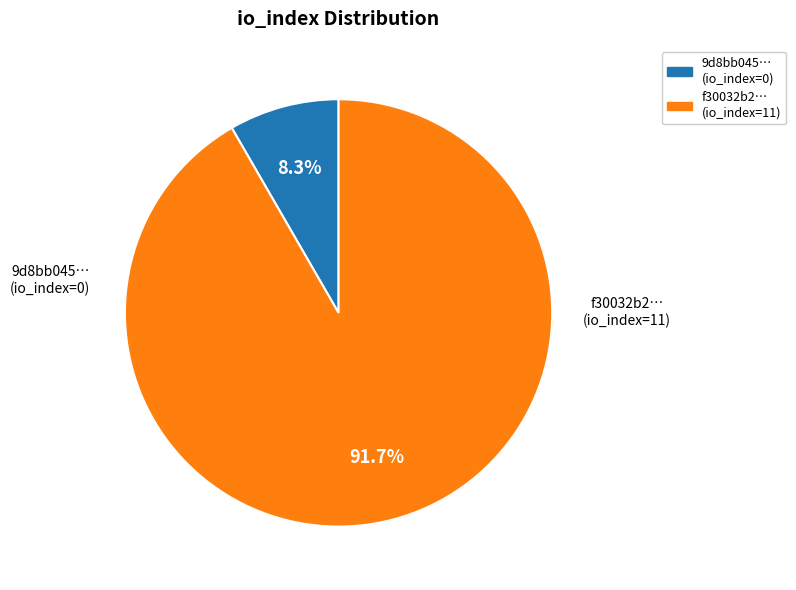

Rank the categories by value from highest to lowest.

f30032b2… (io_index=11), 9d8bb045… (io_index=0)